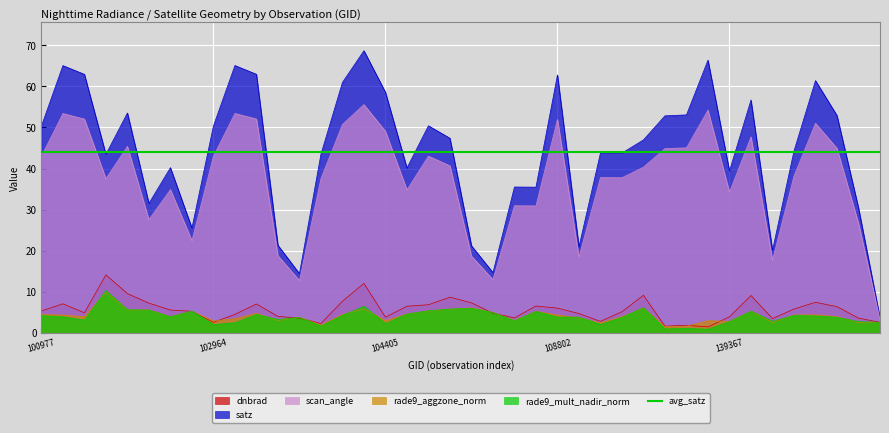

How many interior local valleys does the rade9_mult_nadir_norm series have?

11